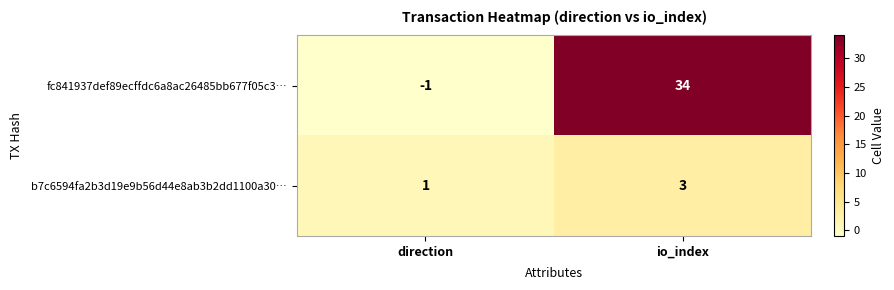

True or false: fc841937def89ecffdc6a8ac26485bb677f05c3… has a value of 47 at io_index.

False